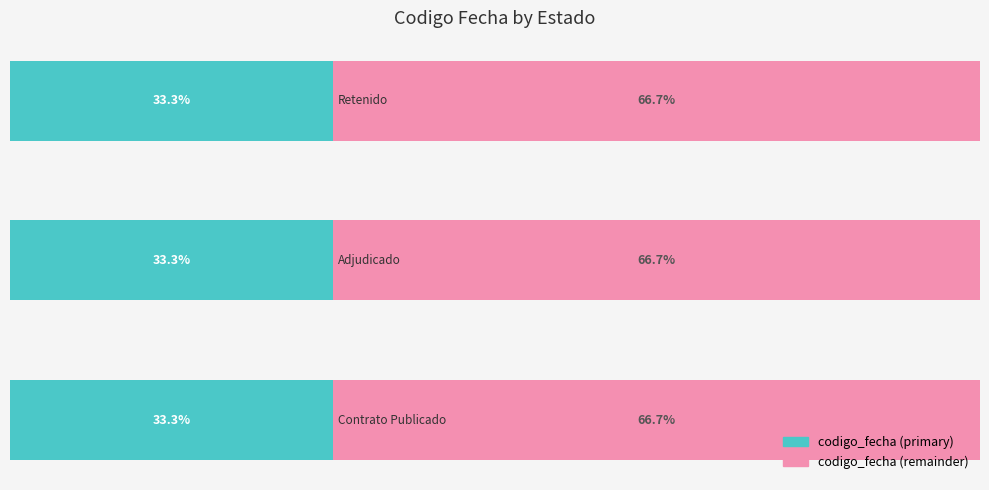

What is the sum of all codigo_fecha (remainder) values?

200.0